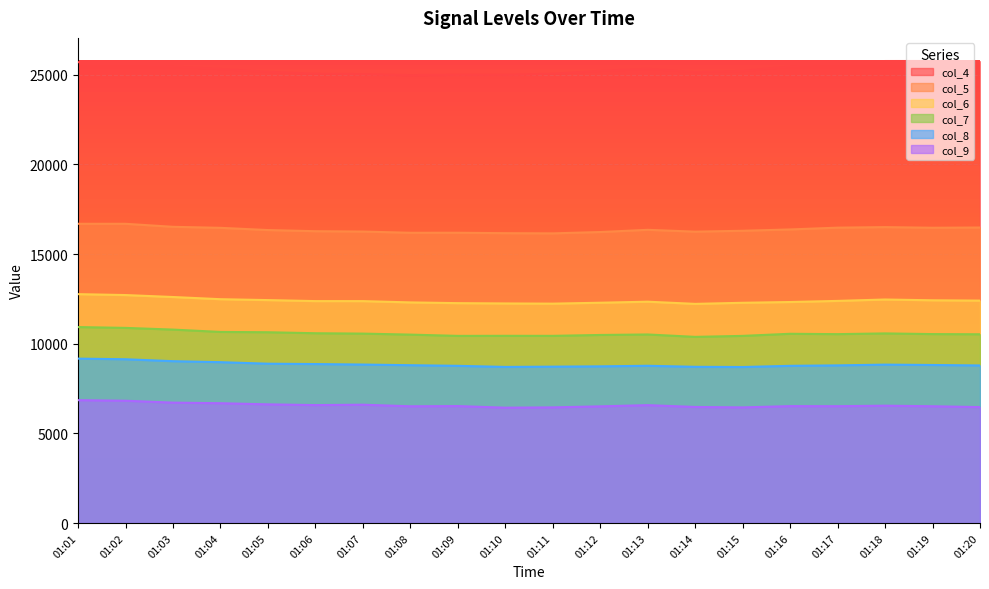

True or false: col_9 and col_8 cross at least once.

False